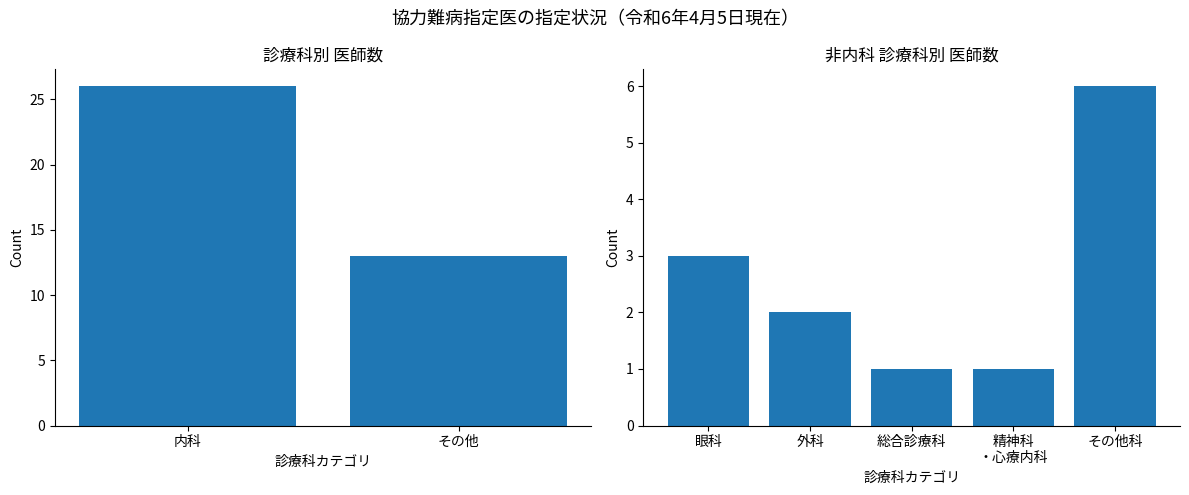

How many data points are above 2?

2